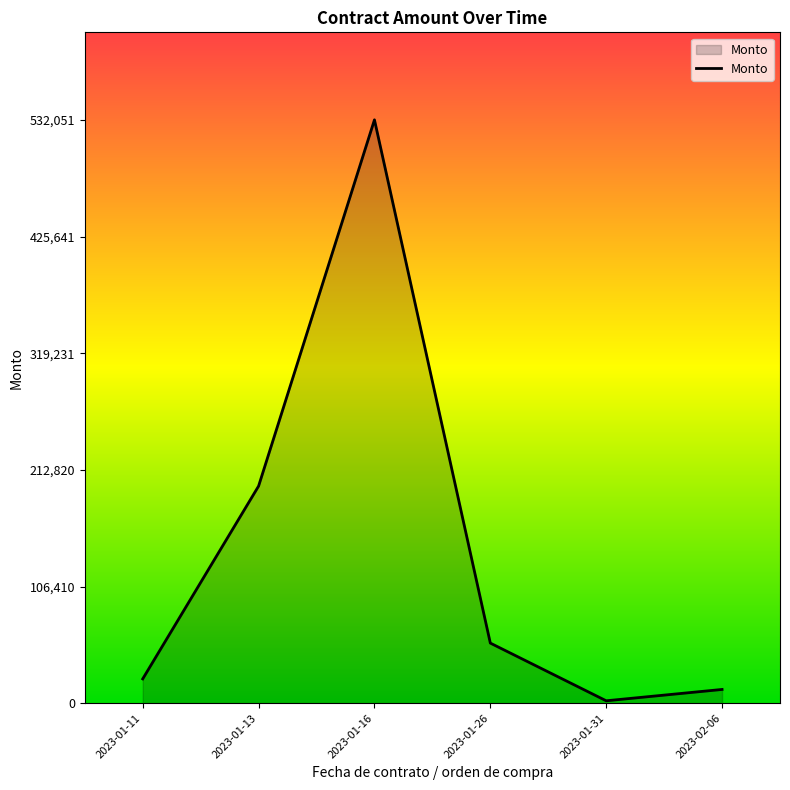

What is the difference between the maximum and minimum values?

529872.6